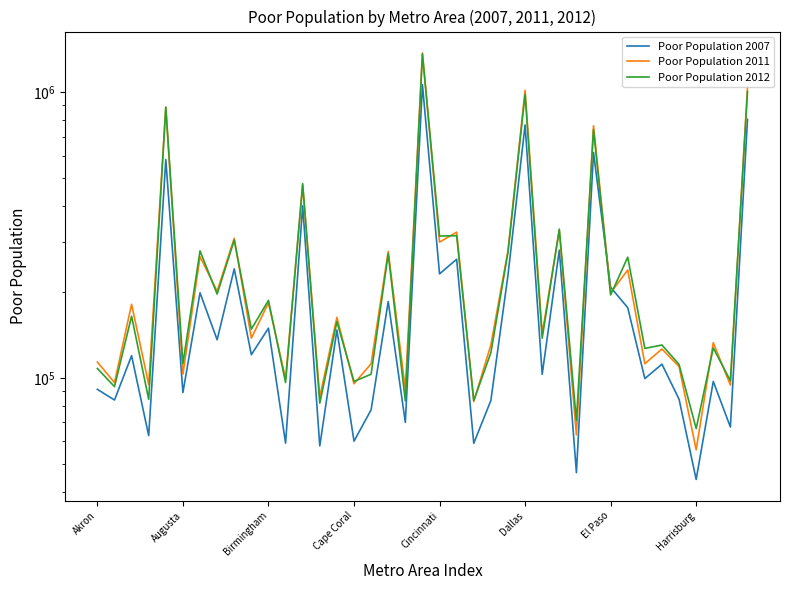

What position from the left is 33?

34